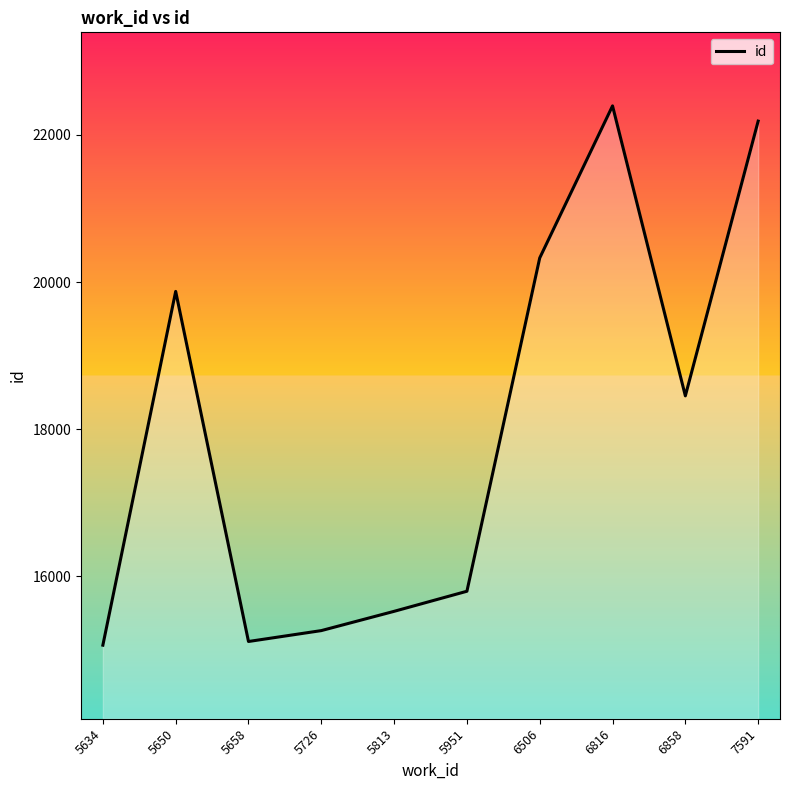

Reading left to right, transcribe all the data shown in this chart.

5634=15064	5650=19873	5658=15114	5726=15262	5813=15524	5951=15797	6506=20328	6816=22395	6858=18453	7591=22188